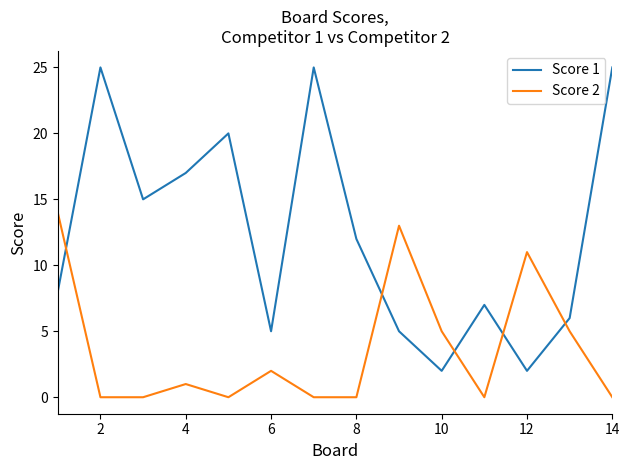

True or false: Score 1 and Score 2 cross at least once.

True